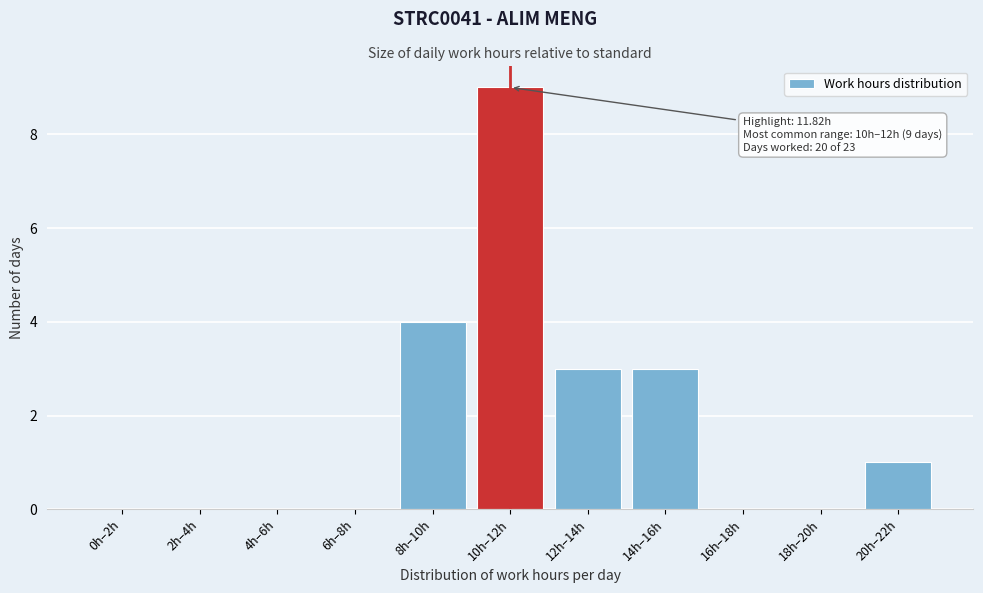

Reading left to right, extract all data points from this chart.

0h–2h=0	2h–4h=0	4h–6h=0	6h–8h=0	8h–10h=4	10h–12h=9	12h–14h=3	14h–16h=3	16h–18h=0	18h–20h=0	20h–22h=1